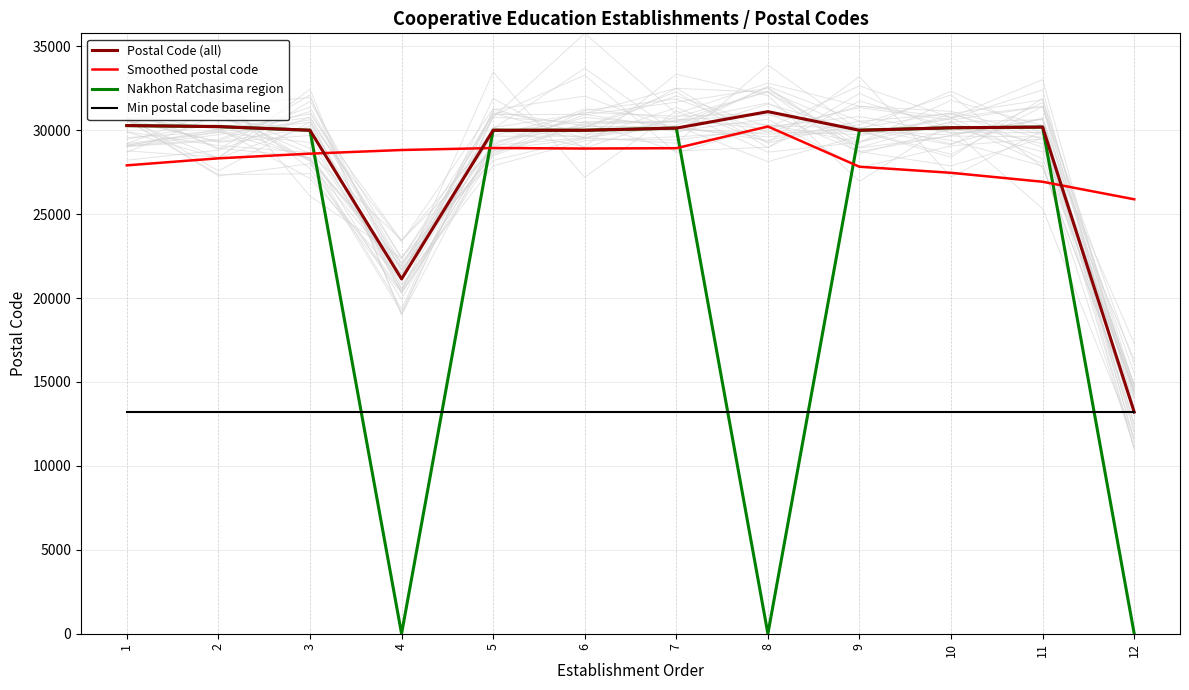

How many values in the Nakhon Ratchasima region series exceed 30000?

5